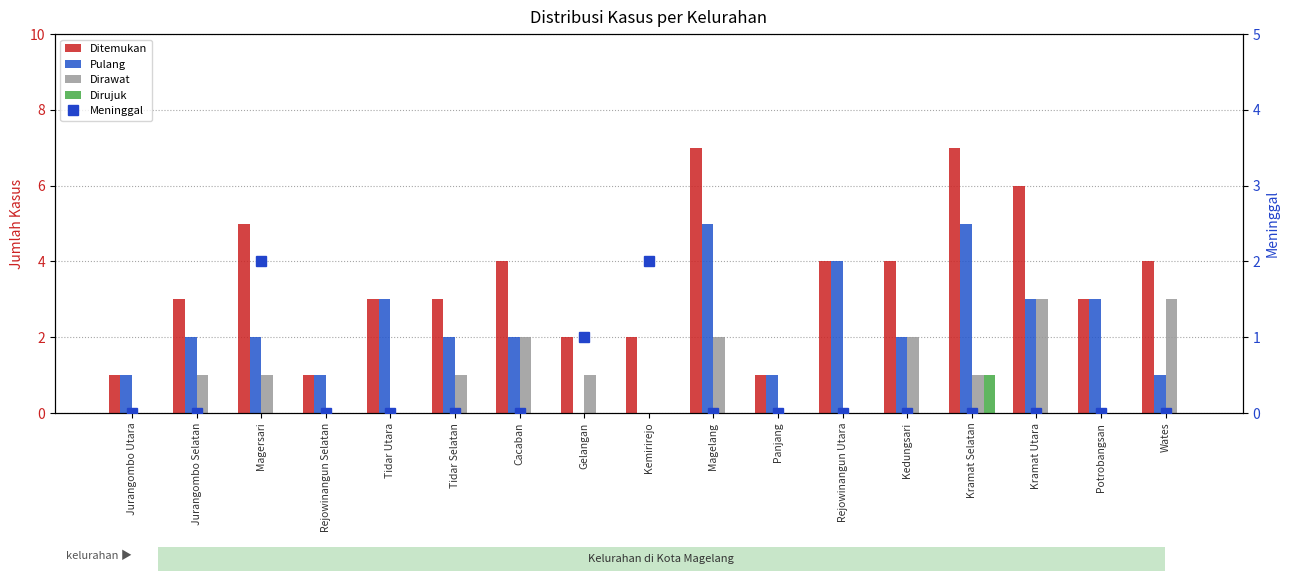

What is the highest value of the Pulang series?

5